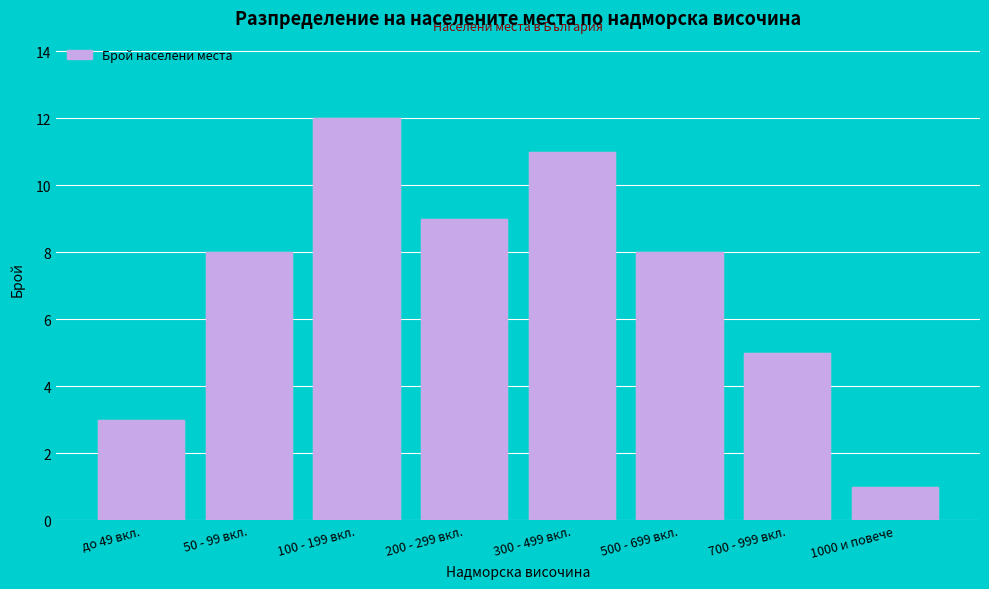

Reading right to left, transcribe all the data shown in this chart.

1000 и повече=1	700 - 999 вкл.=5	500 - 699 вкл.=8	300 - 499 вкл.=11	200 - 299 вкл.=9	100 - 199 вкл.=12	50 - 99 вкл.=8	до 49 вкл.=3